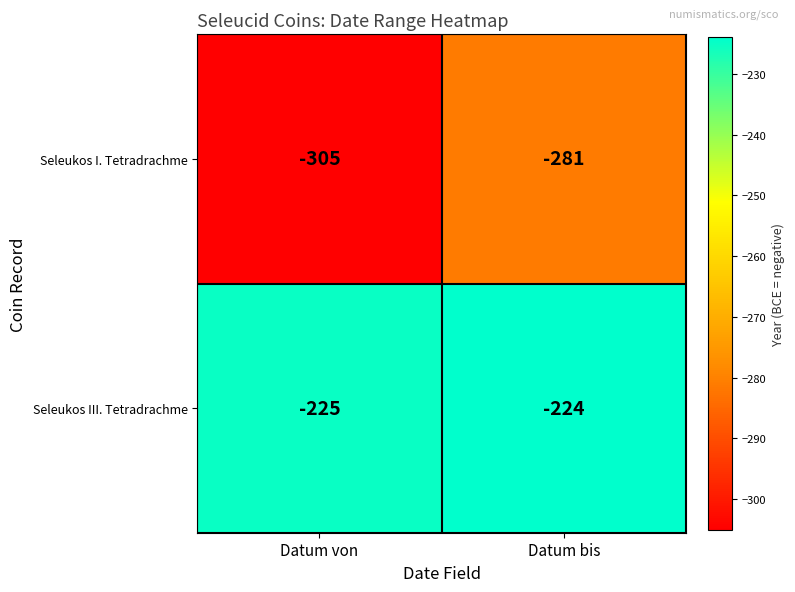

What is the total value across all series at Datum bis?

-505